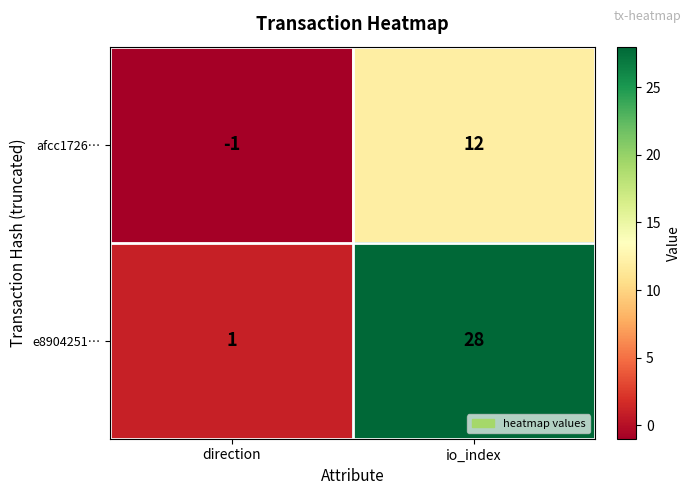

Which category has the highest value in the e8904251… series?

io_index